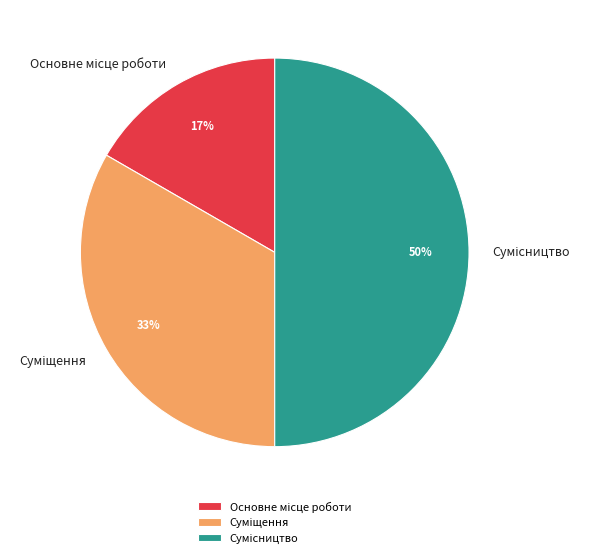

How many segments does this pie chart have?

3